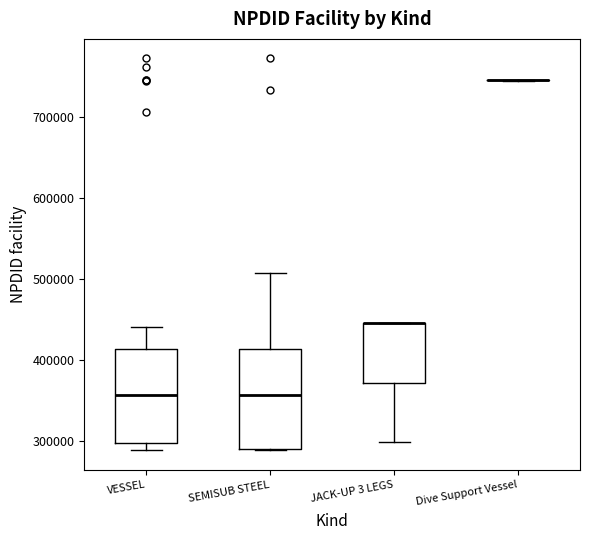

Where is the upper edge of the box for JACK-UP 3 LEGS on the y-axis? The values are not printed on the chart, so give them approximately, as read against the axis.

450000